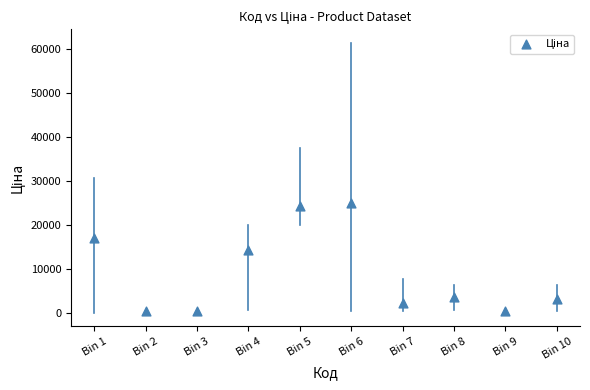

What Y value in the scatter plot is closest to 12639?

14377.1